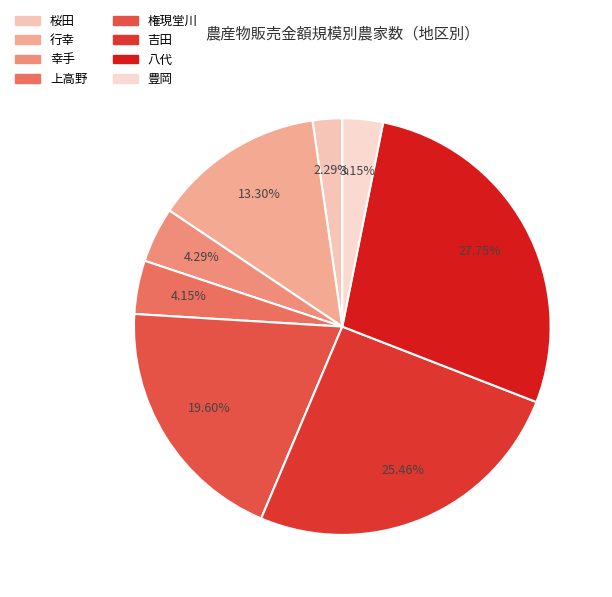

What is the ratio of the value at 八代 to the value at 吉田?

1.1